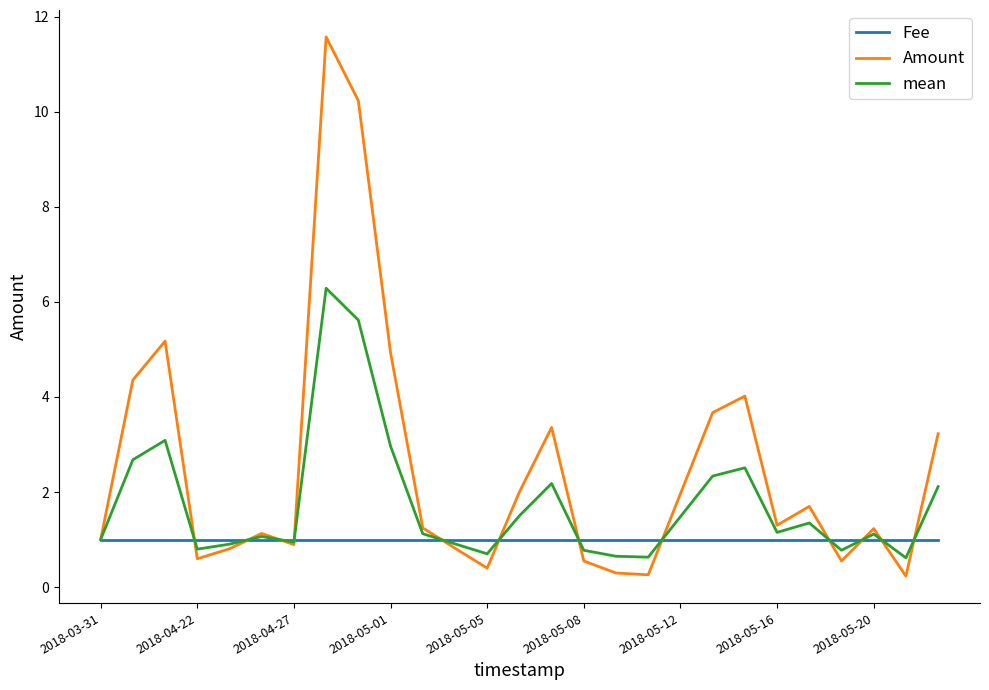

What is the minimum value for Fee?

1.0